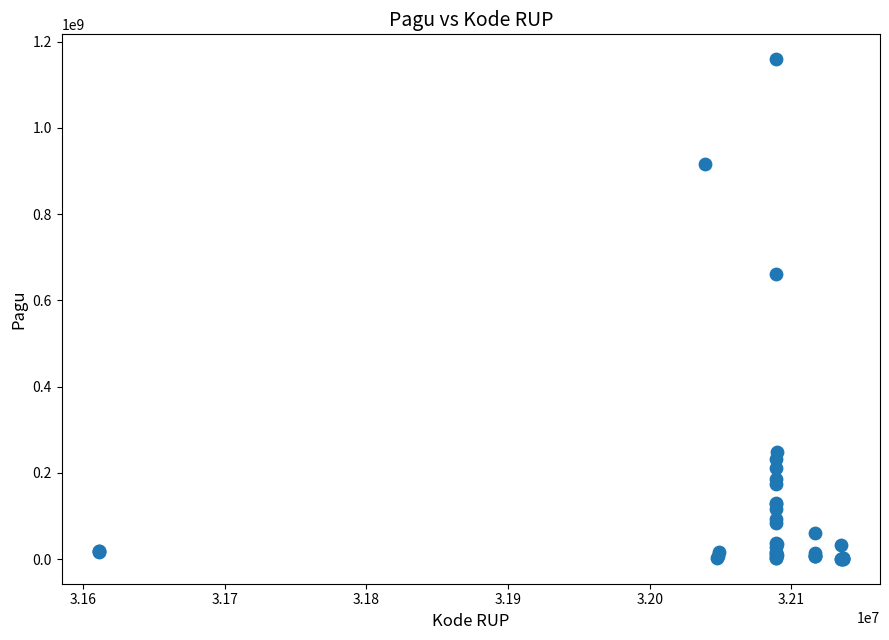

What Y value in the scatter plot is closest to 580008500?

660551000